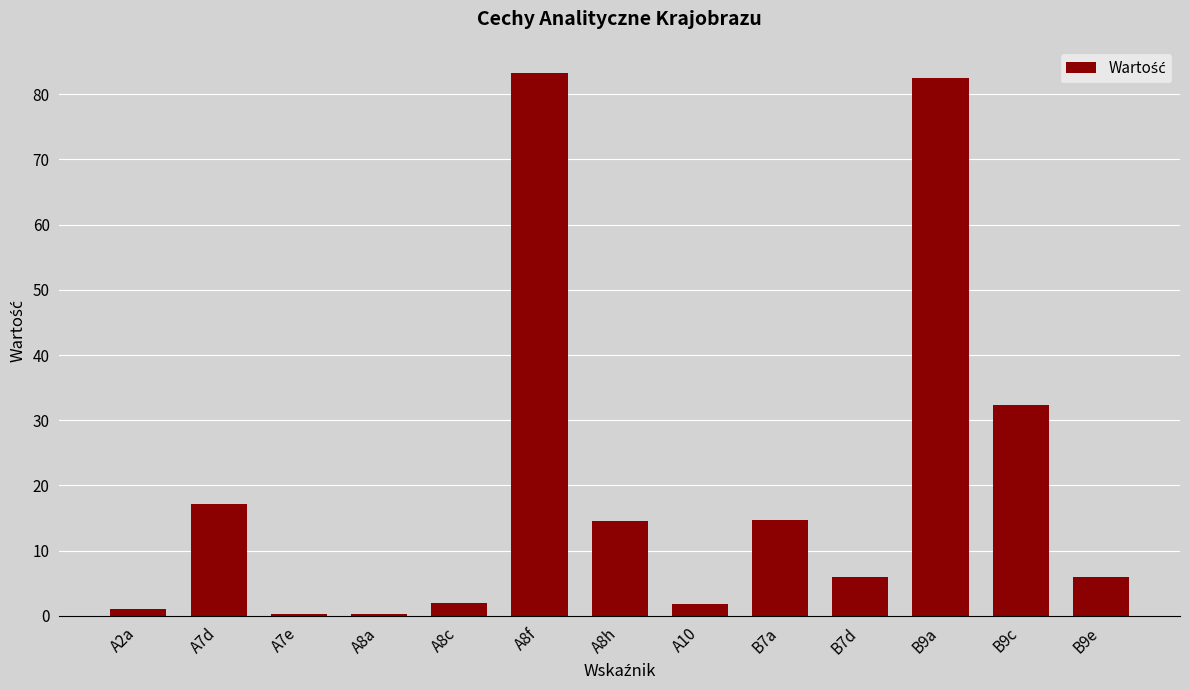

What is the change in value from A8f to B9e?

-77.4